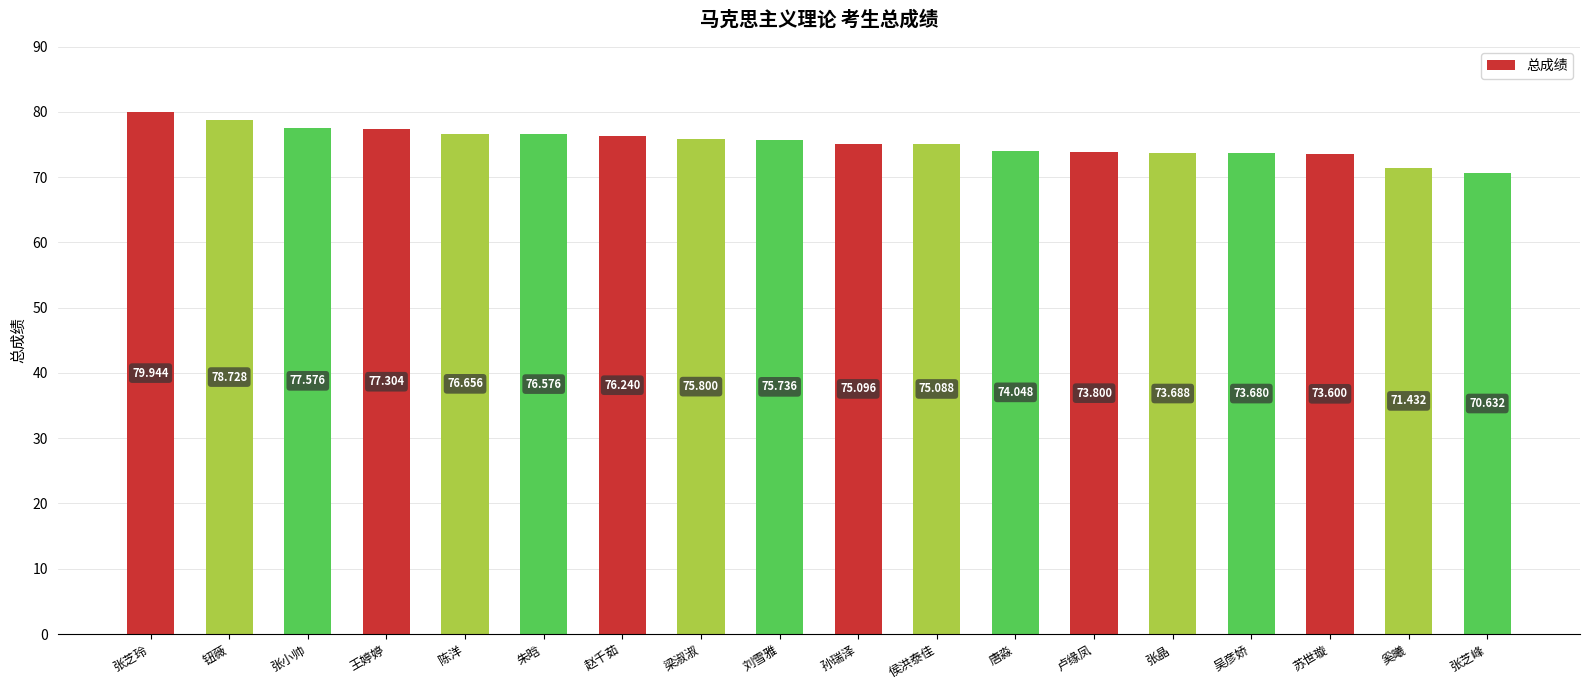

The chart shows a value of 100.3 at 唐淼. True or false?

False